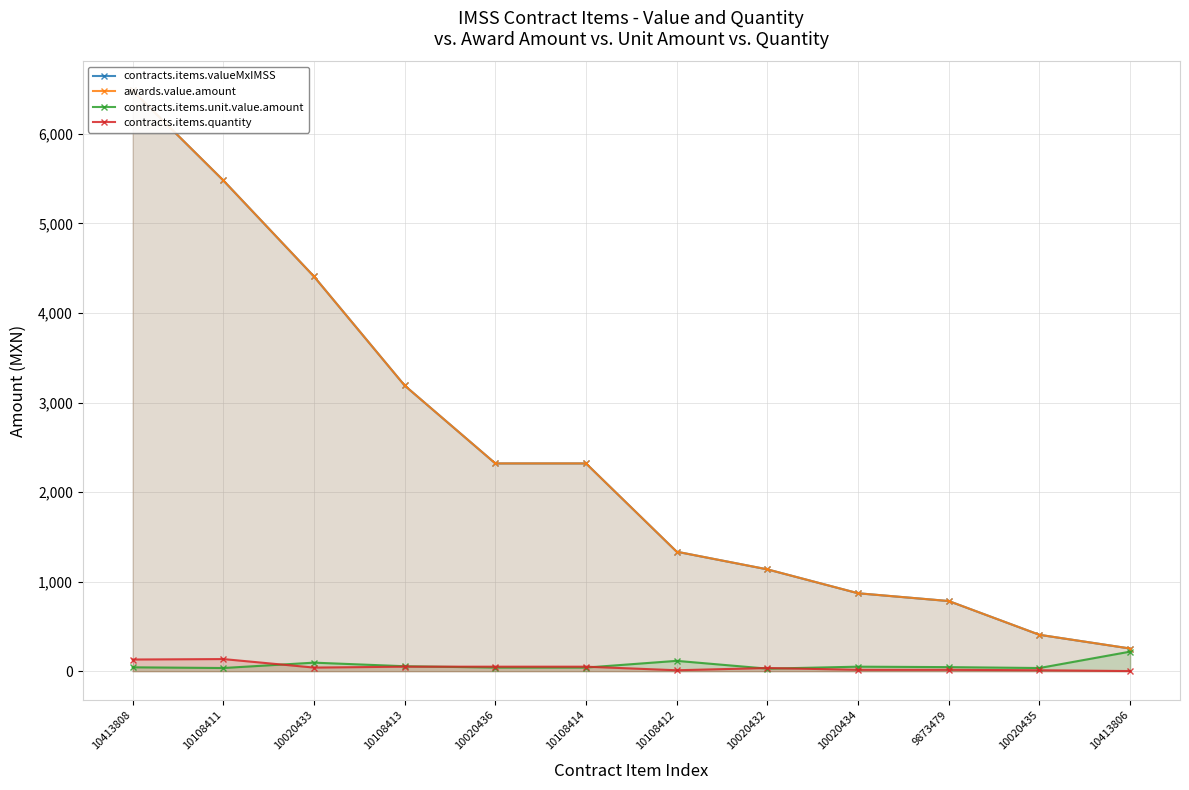

True or false: contracts.items.unit.value.amount has a value of 40.0 at 10108414.

True